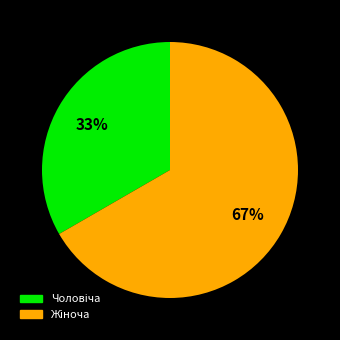

Is there a majority slice in this chart?

Yes